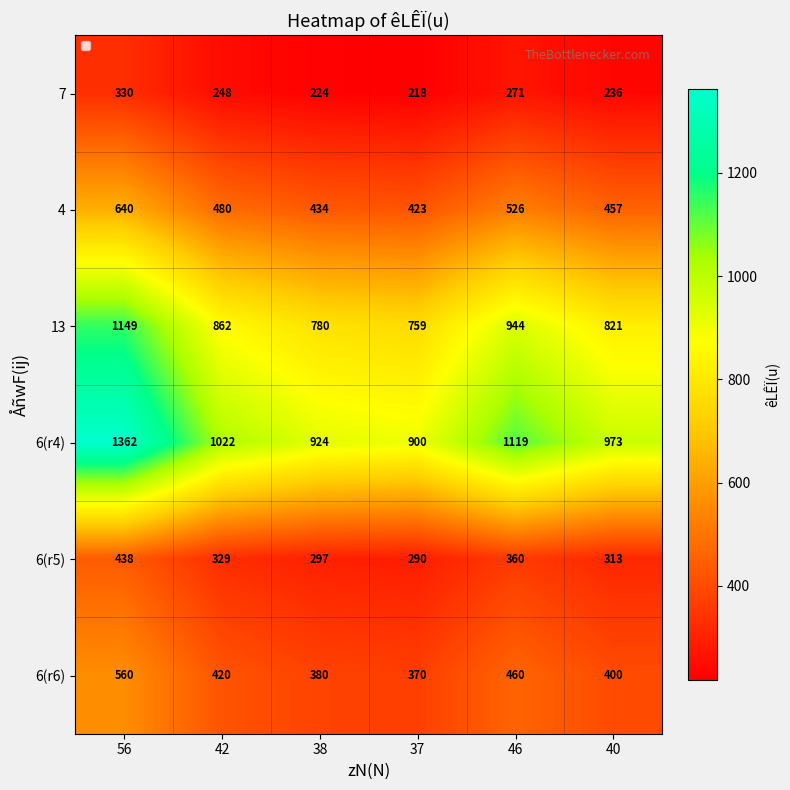

What is the sum of the 6(r6) values at 56 and 37?

930